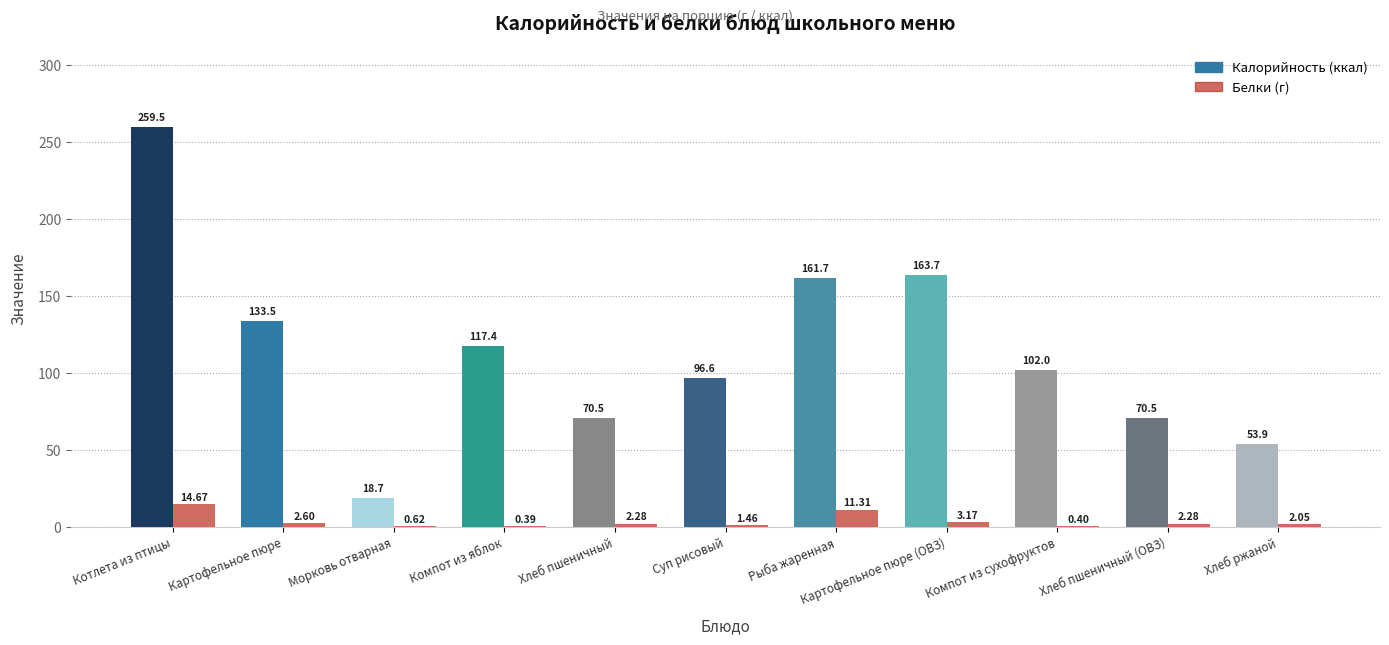

What is the average value?

3.7